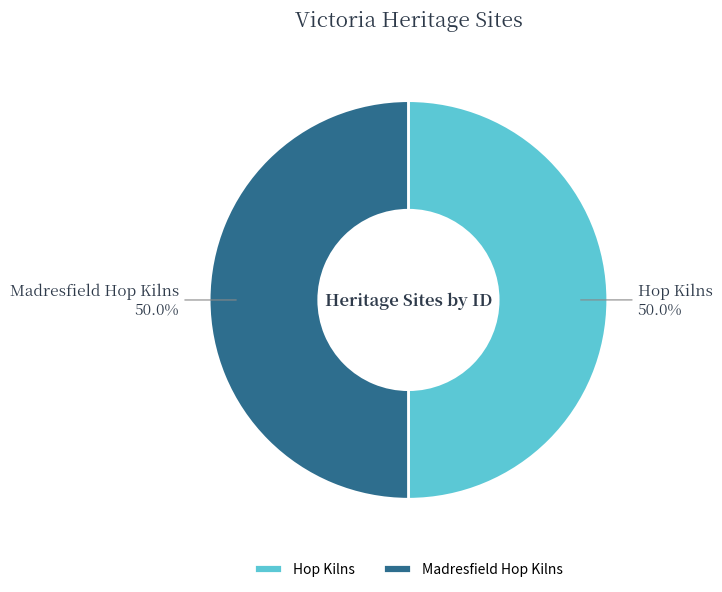

How much of the chart is everything except Madresfield Hop Kilns?

50.0%